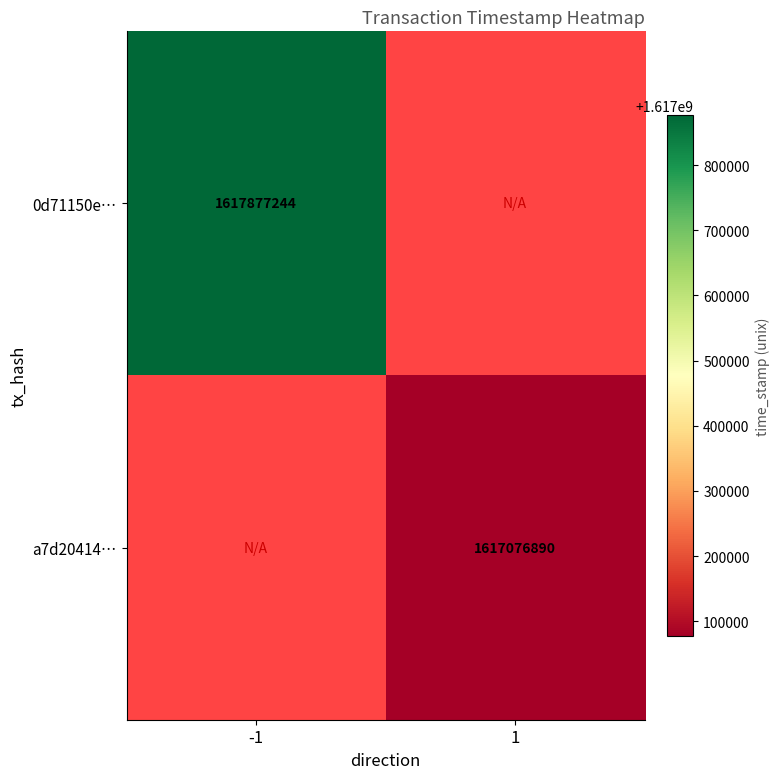

What is the maximum value shown in the chart?

1617877244.0